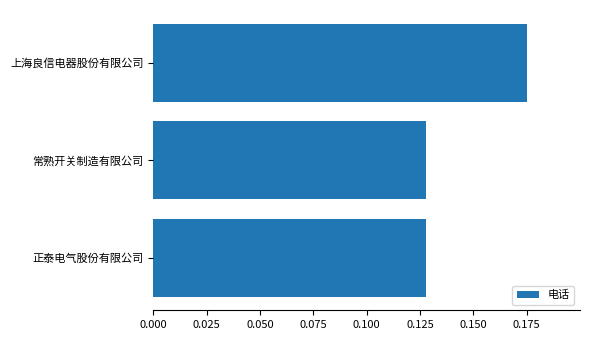

How many bars are there in total?

3